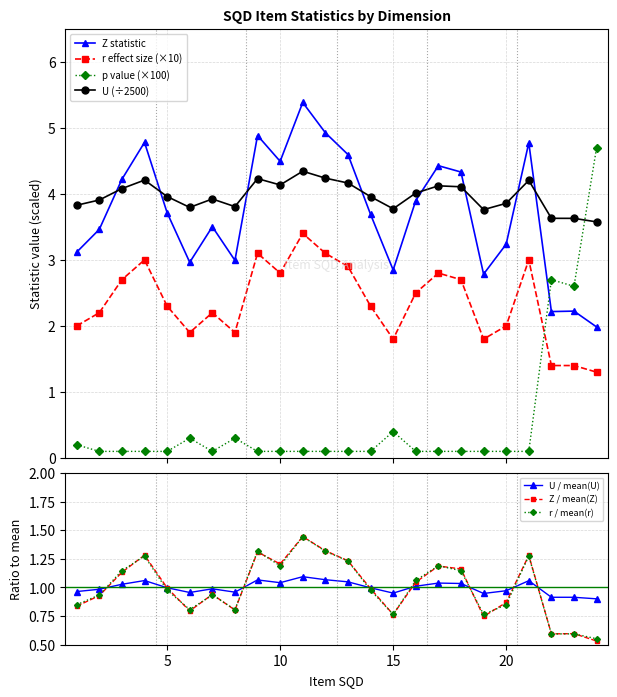

The value of r at 10 is 1.2. True or false?

True